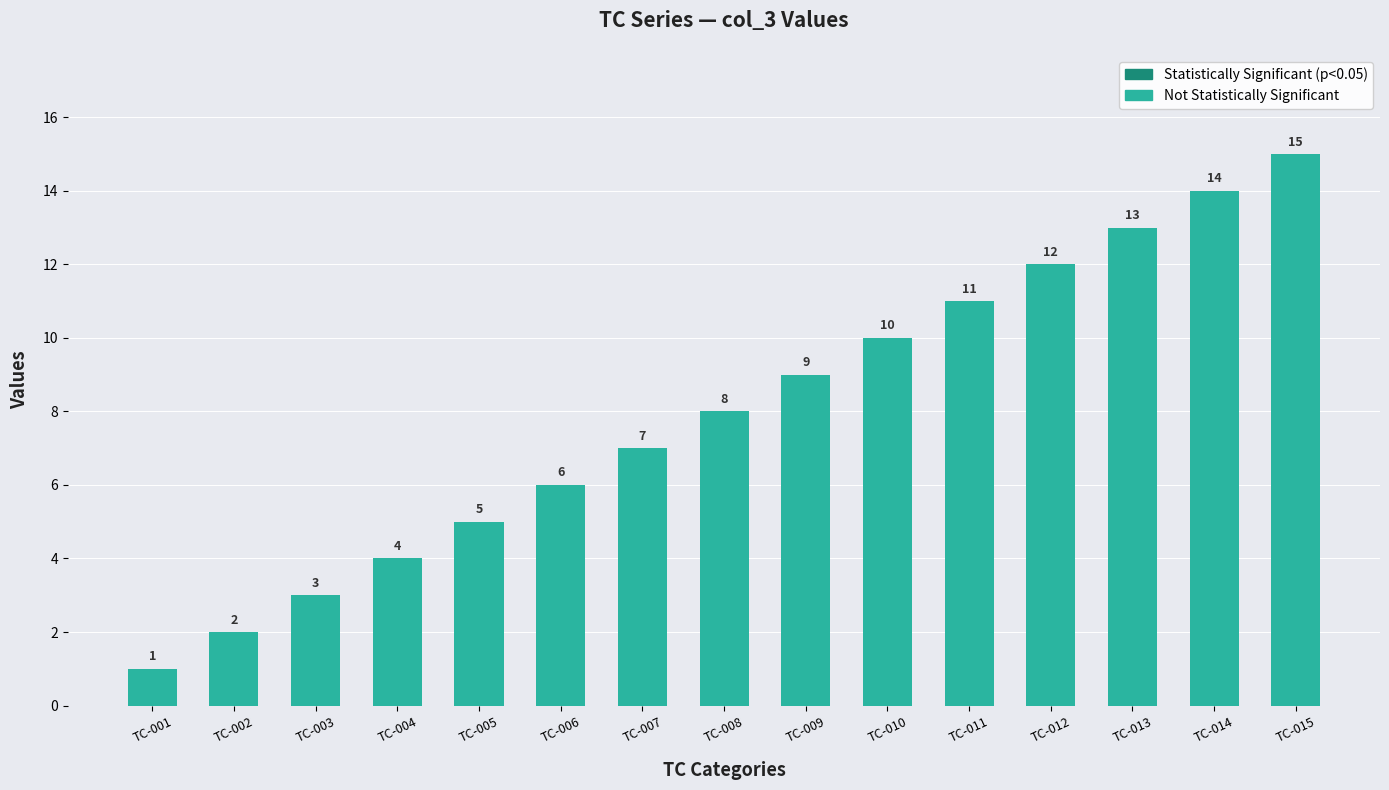

True or false: the data shows 0 at TC-001.

False